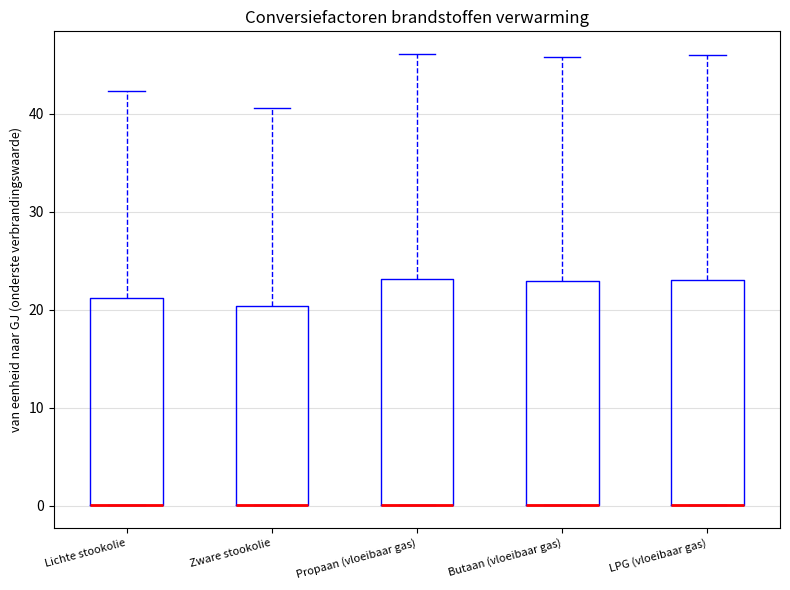

Where is the lower edge of the box for Lichte stookolie on the y-axis? The values are not printed on the chart, so give them approximately, as read against the axis.

0